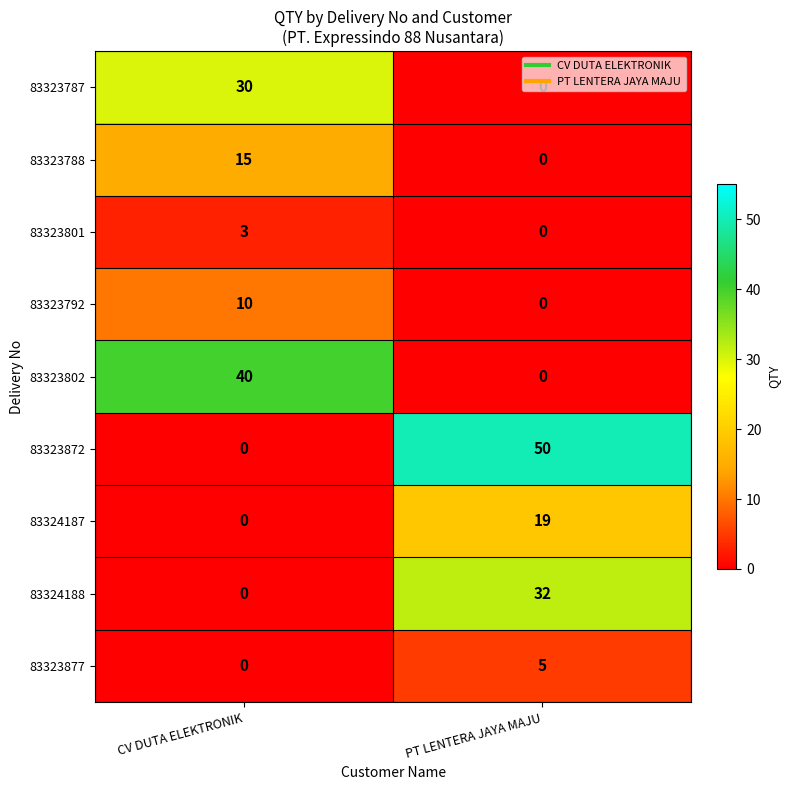

True or false: 83323788 has a value of -8 at PT LENTERA JAYA MAJU.

False